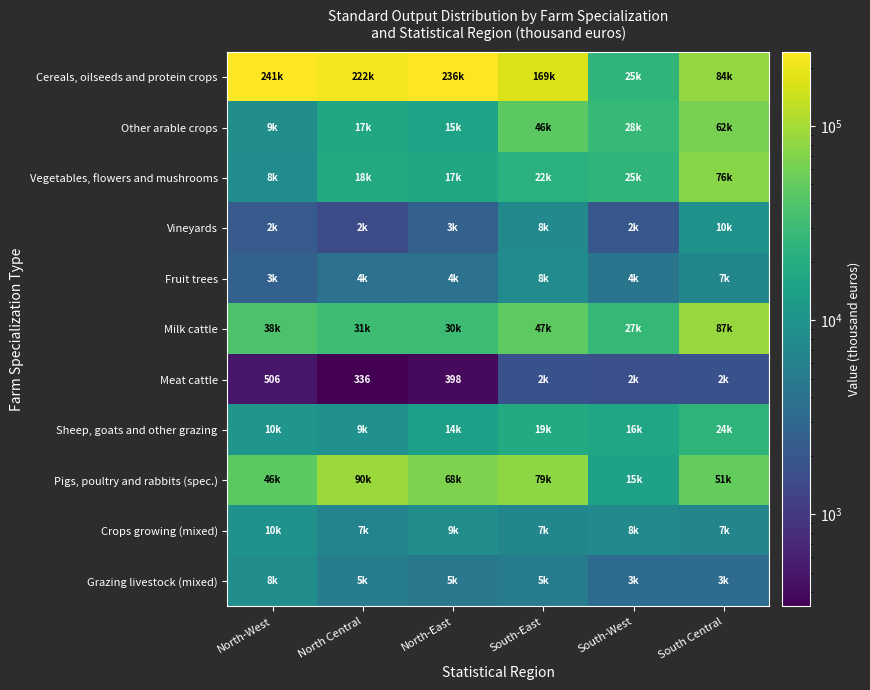

What is the approximate value of Cereals, oilseeds and protein crops at South-West?

25004.2